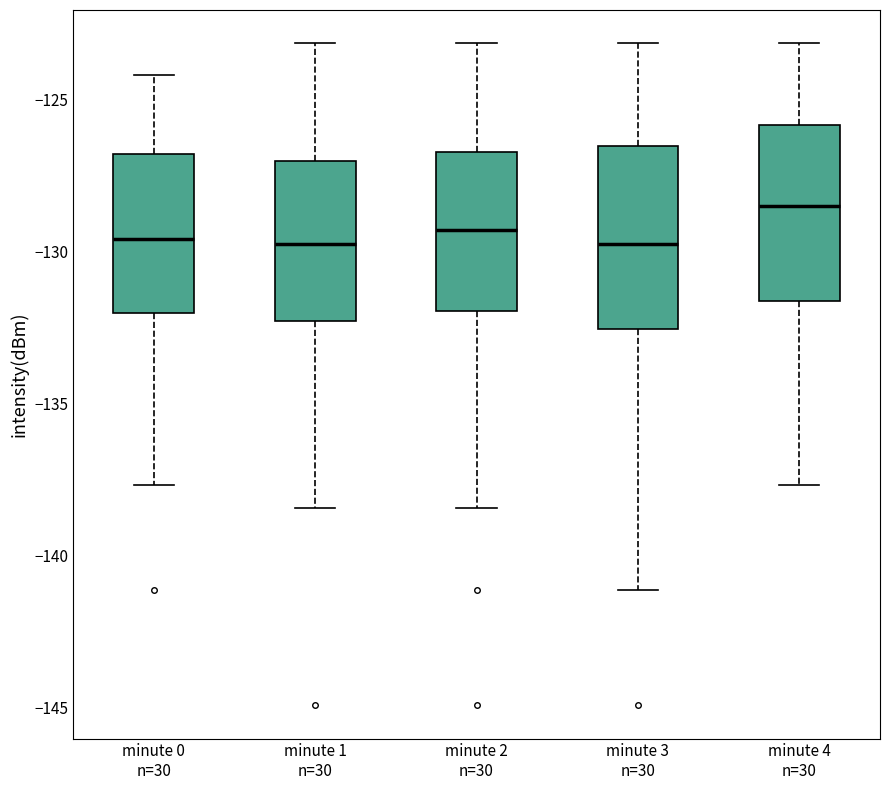

Where is the lower edge of the box for minute 0 n=30 on the y-axis? The values are not printed on the chart, so give them approximately, as read against the axis.

-132.0